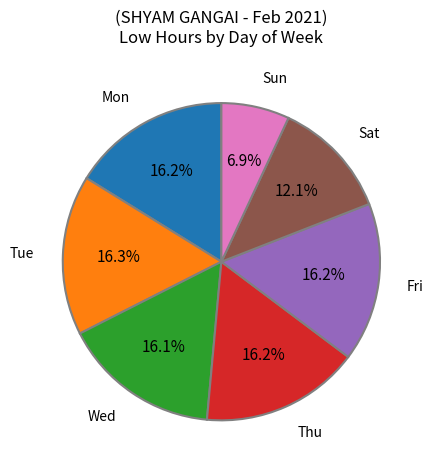

Approximately how many times larger is the value at Thu compared to Mon?

1.0